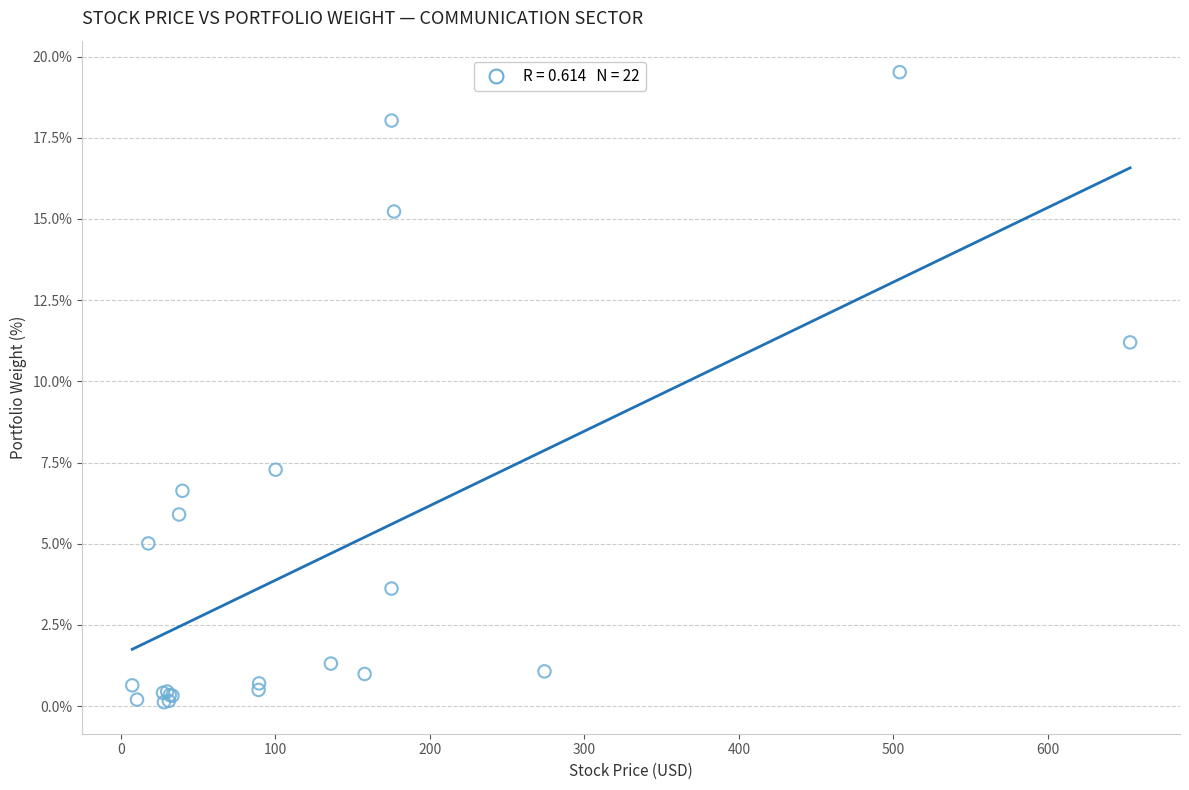

What Y value in the scatter plot is closest to 9?

7.3